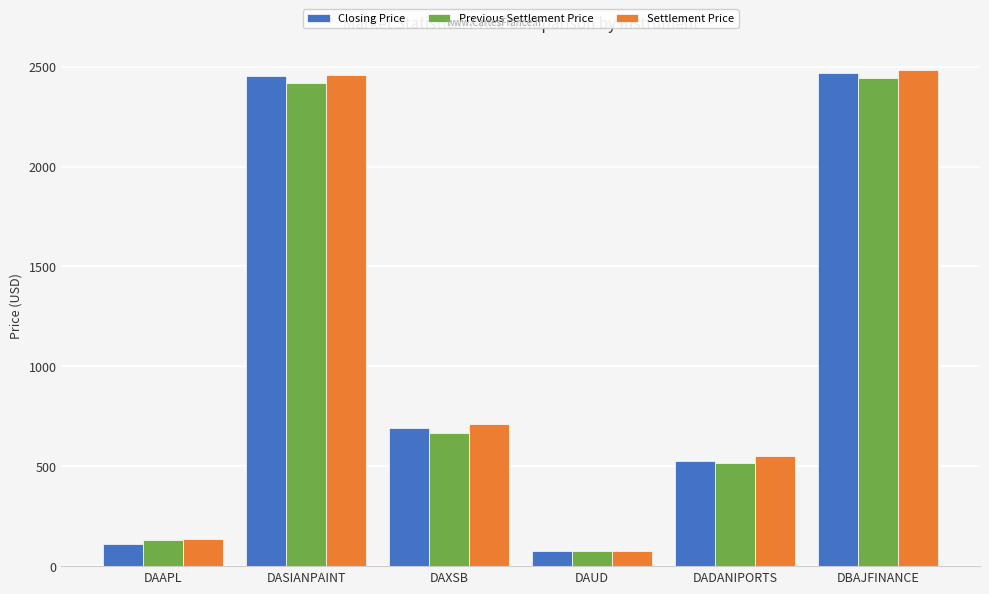

What is the total value across all series at DAAPL?

376.7